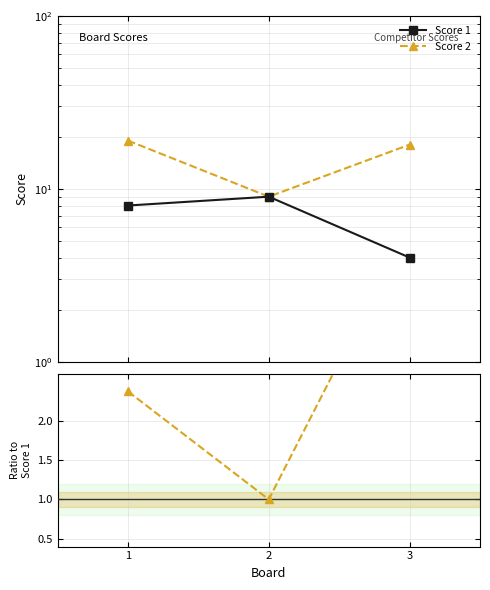

Count the Score 2 values in the range 9 to 19.

3